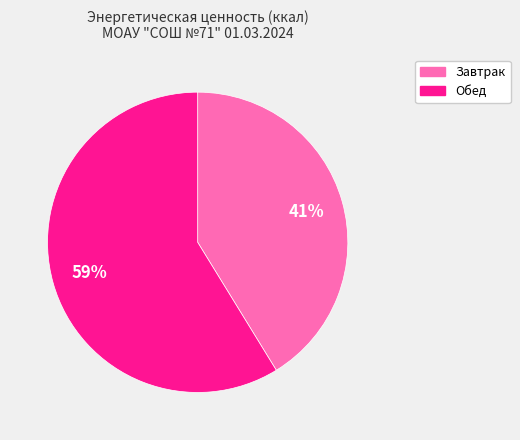

How many slices are in this pie chart?

2